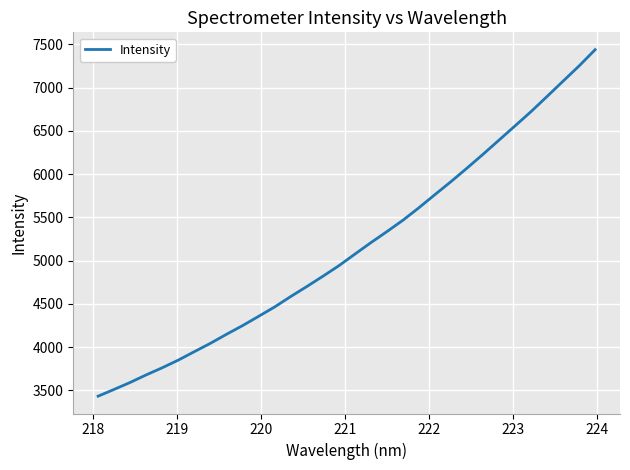

What is the greatest value displayed?

7439.1